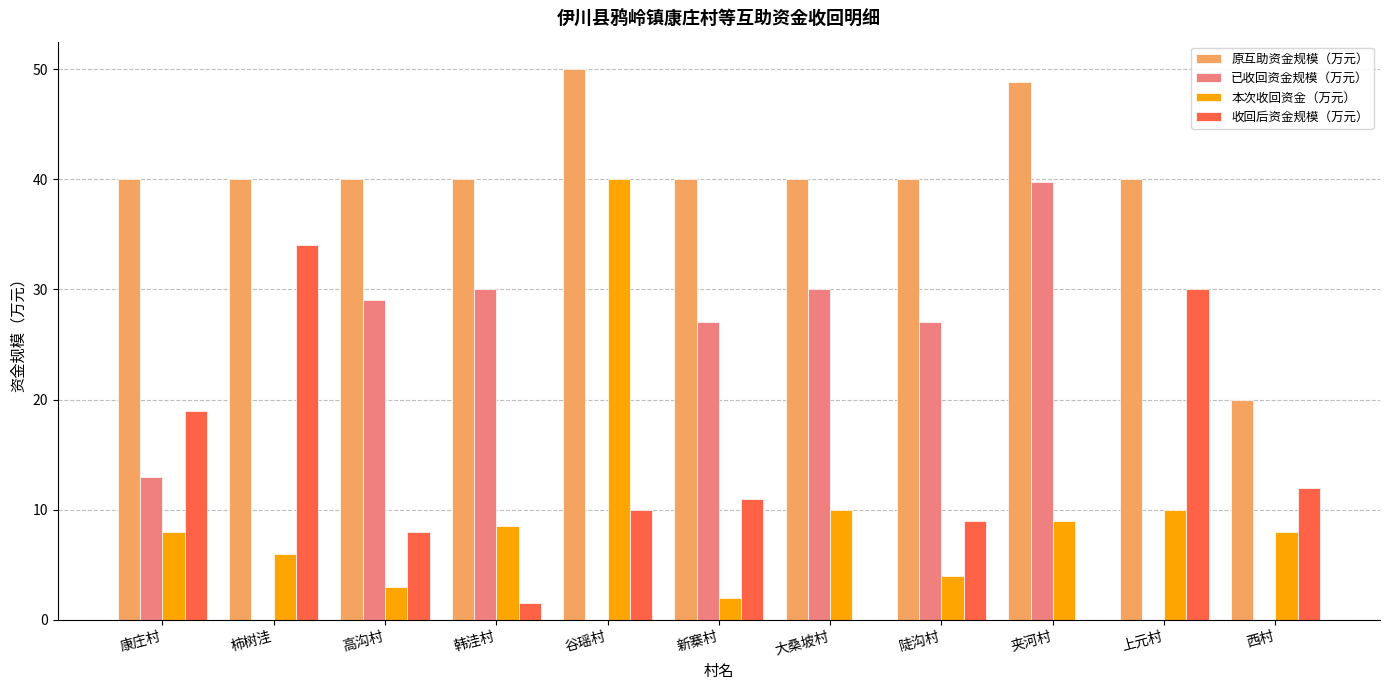

How many groups of bars are there?

11